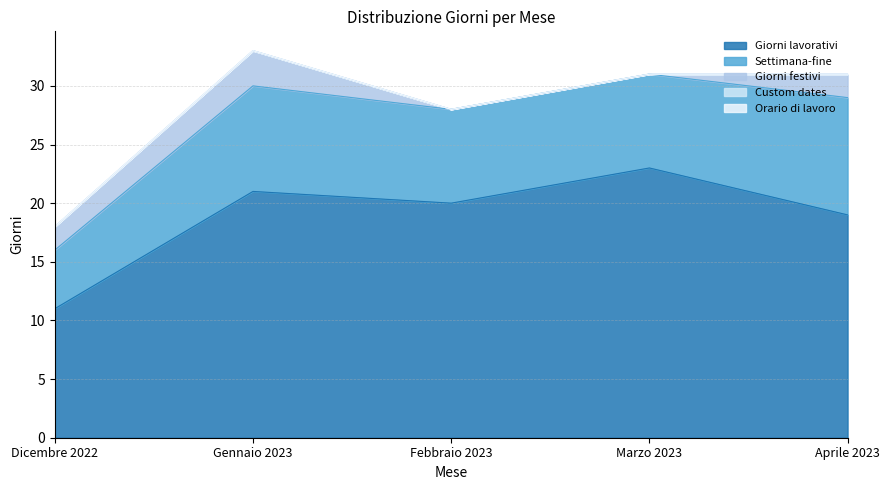

Which series has the largest range (max minus min)?

Giorni lavorativi